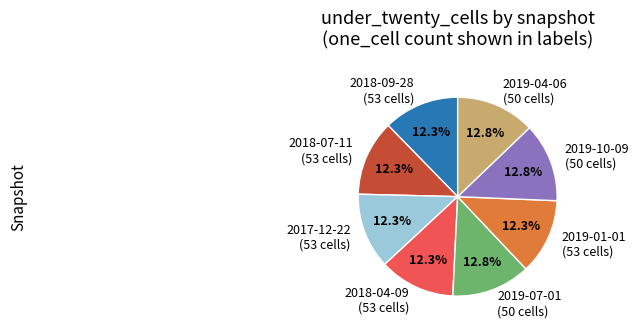

Approximately how many times larger is the value at 2018-07-11 (53 cells) compared to 2019-10-09 (50 cells)?

1.0